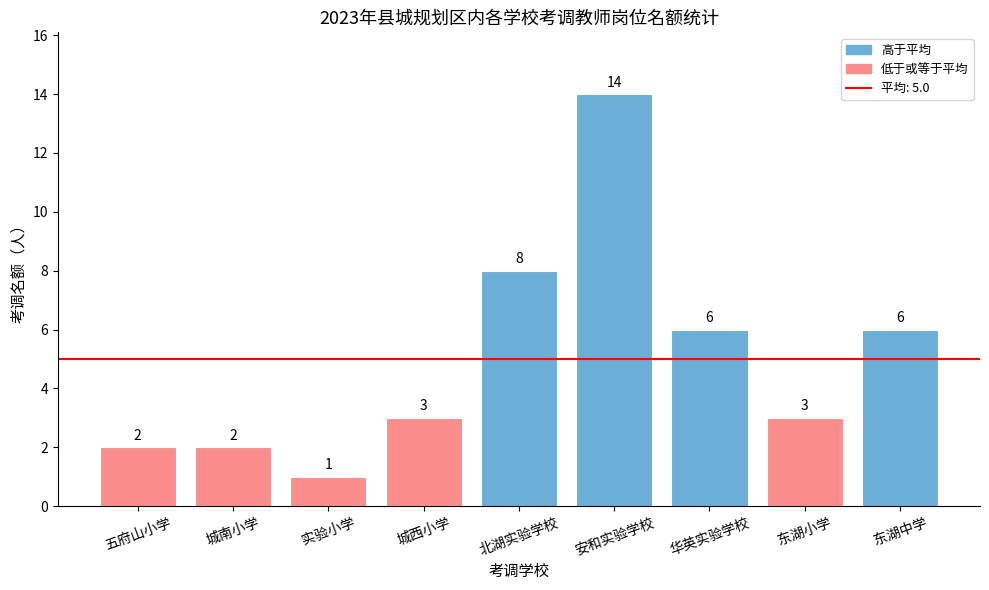

What is the label of the 5th bar from the right?

北湖实验学校